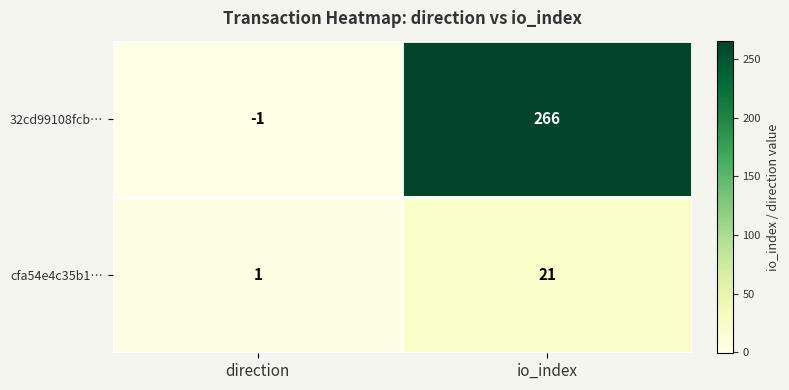

At which category is the sum across all series the highest?

io_index